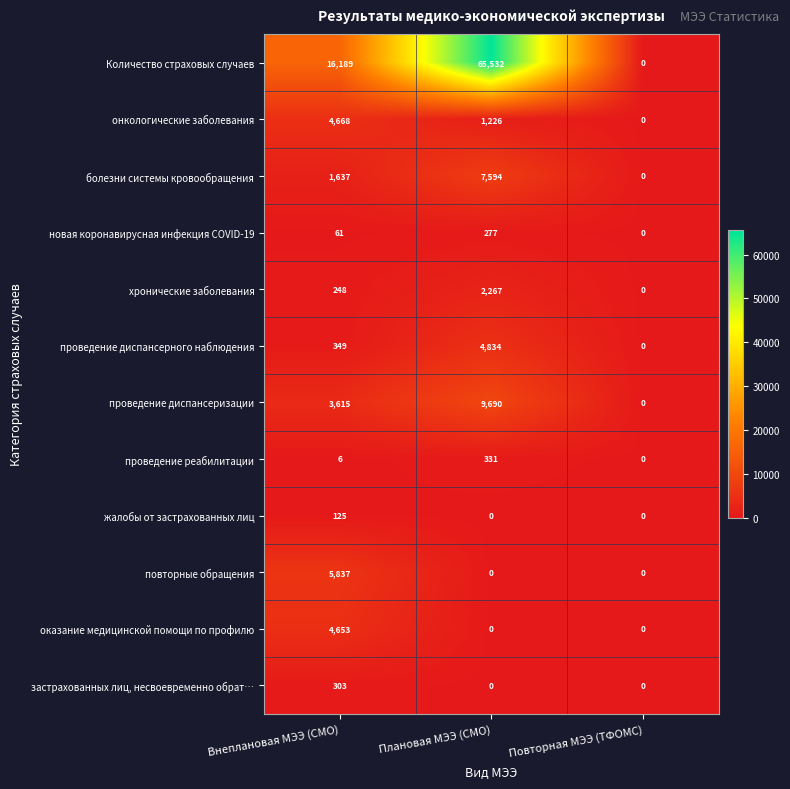

What value does the болезни системы кровообращения series have at Внеплановая МЭЭ (СМО), to the nearest 50?

1650